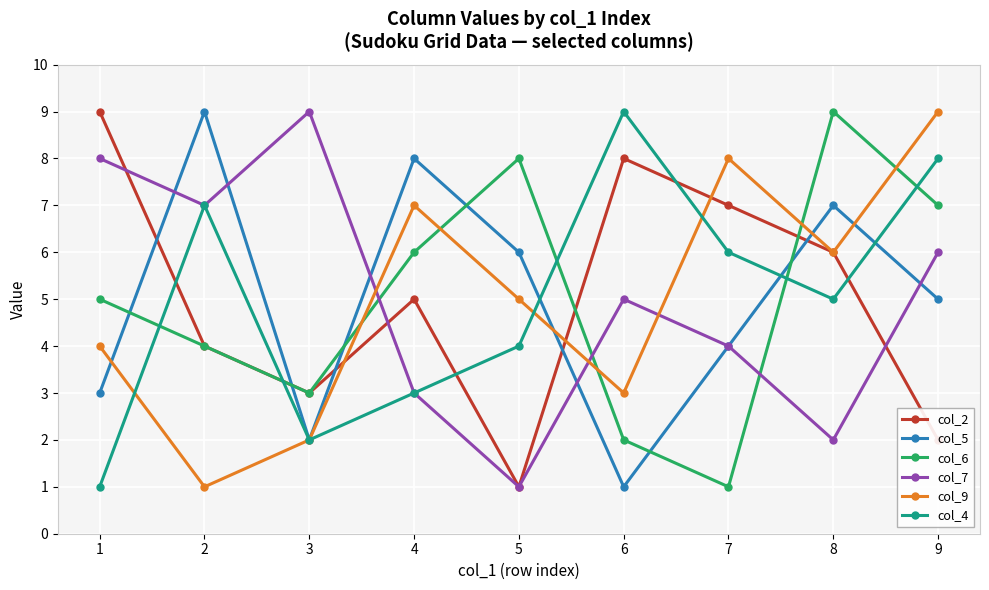

What are all the series names shown in the legend?

col_2, col_5, col_6, col_7, col_9, col_4